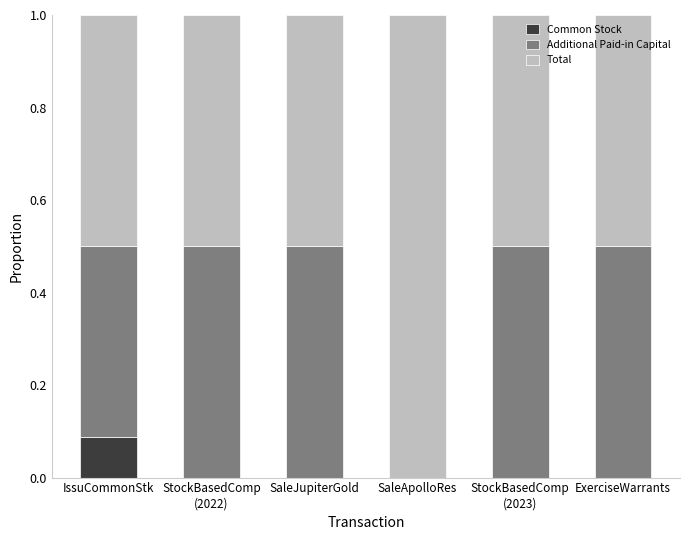

At which label does Common Stock reach its peak?

IssuCommonStk